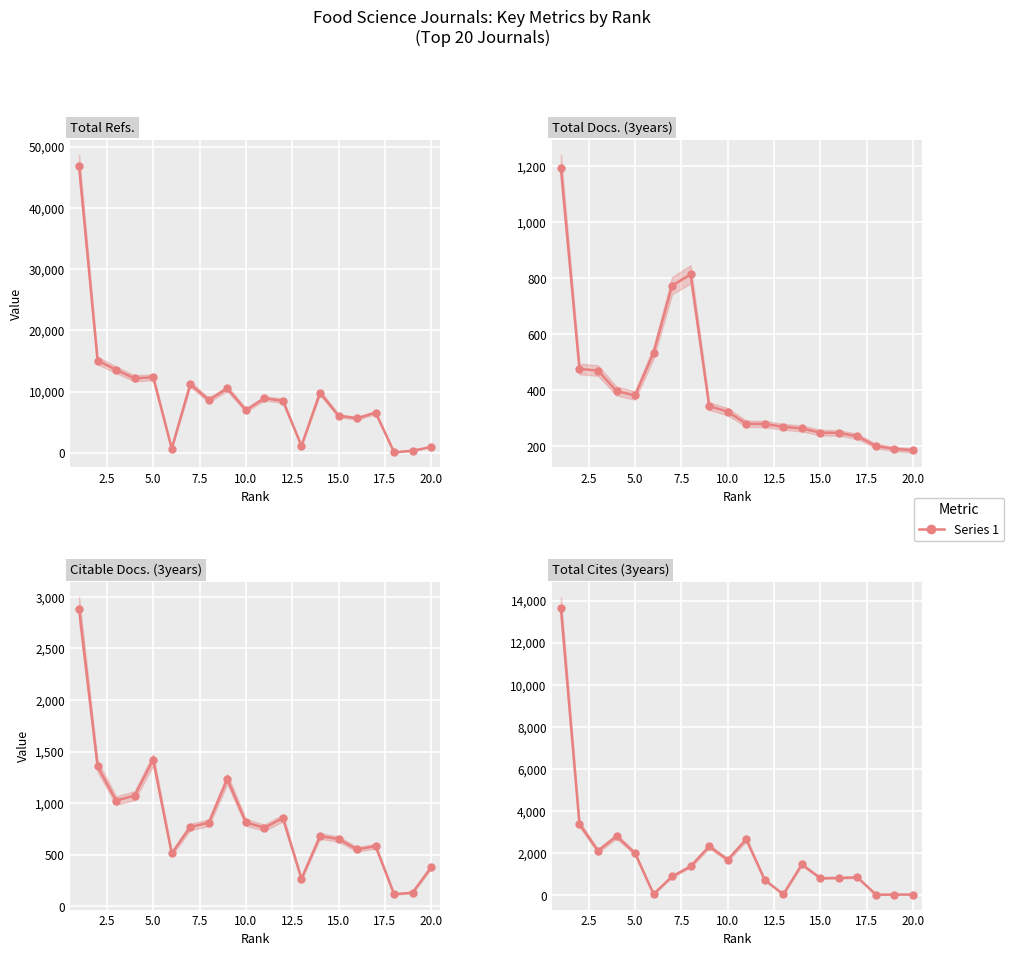

True or false: Total Cites (3years) has a value of 2146 at 17.5.

False